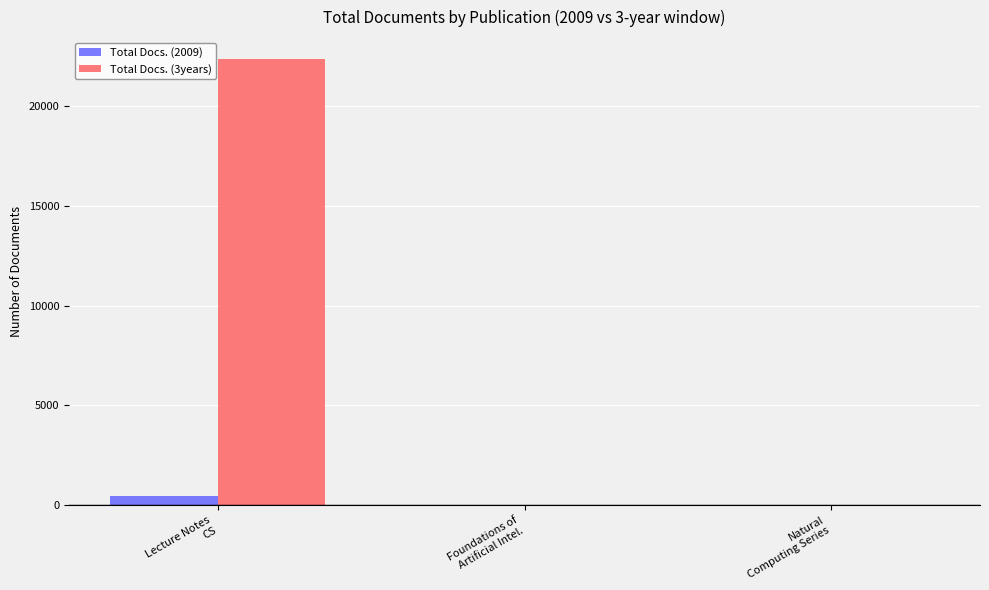

What are all the series names shown in the legend?

Total Docs. (2009), Total Docs. (3years)